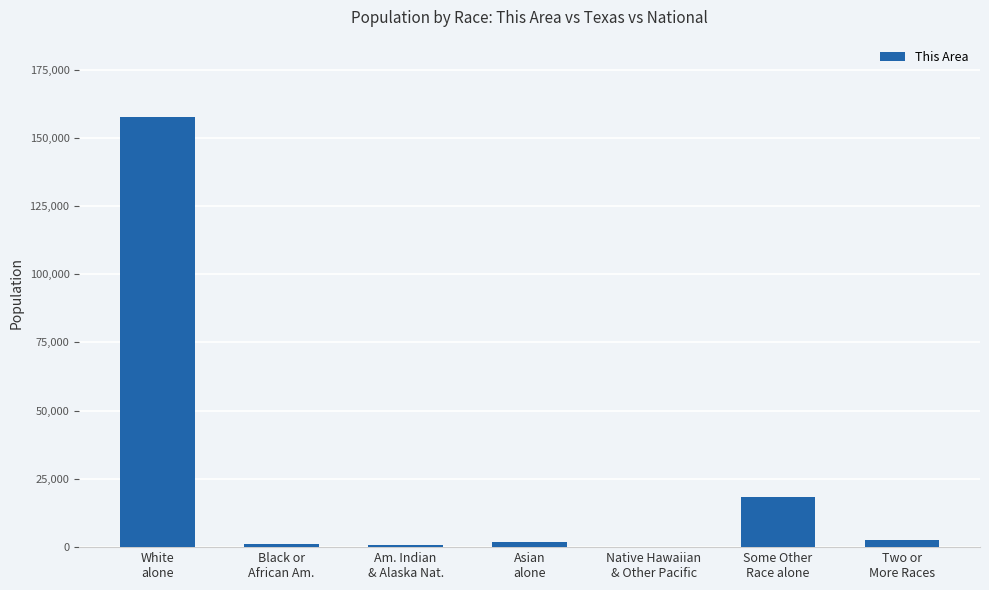

Which has a higher value, White
alone or Some Other
Race alone?

White
alone